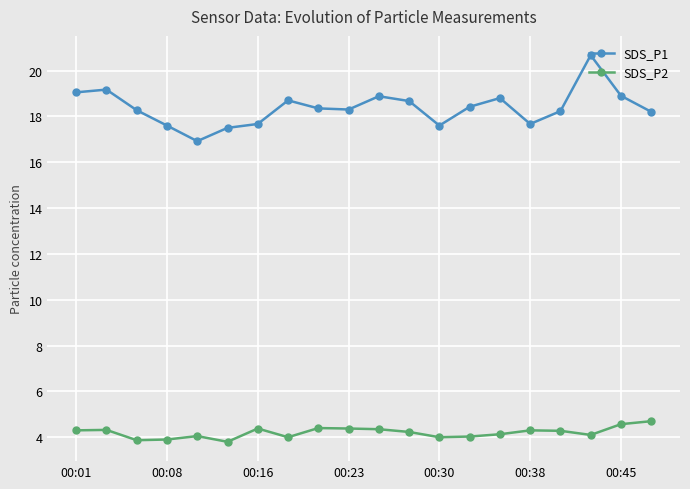

List the series in order of their peak value, lowest first.

SDS_P2, SDS_P1